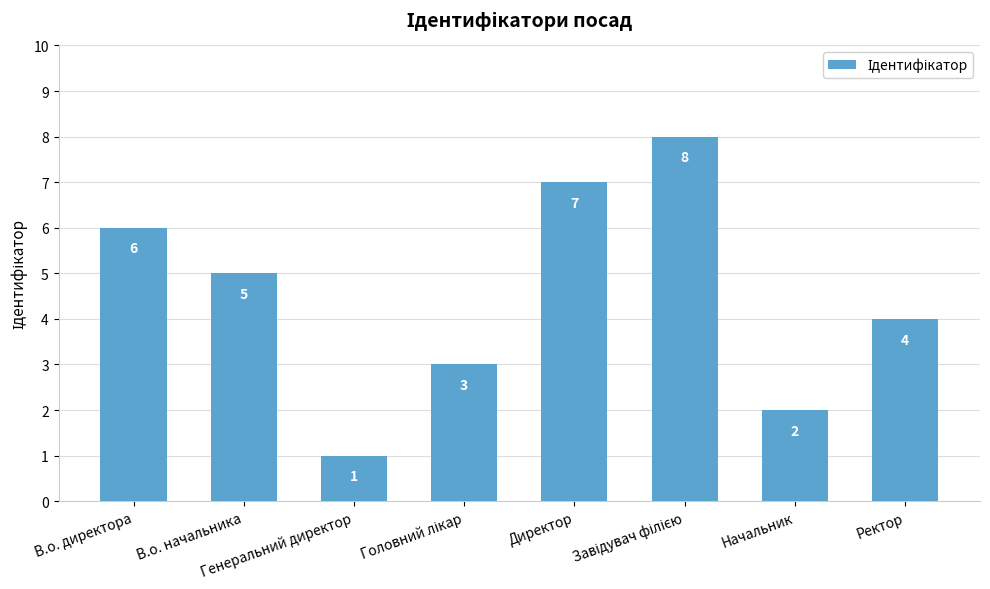

What is the difference between the maximum and second lowest values?

6